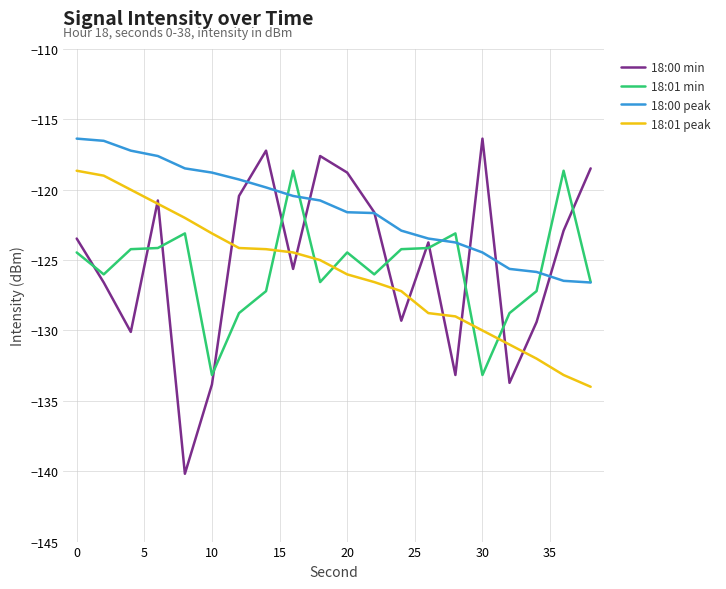

True or false: 18:01 peak and 18:01 min intersect in this chart.

True